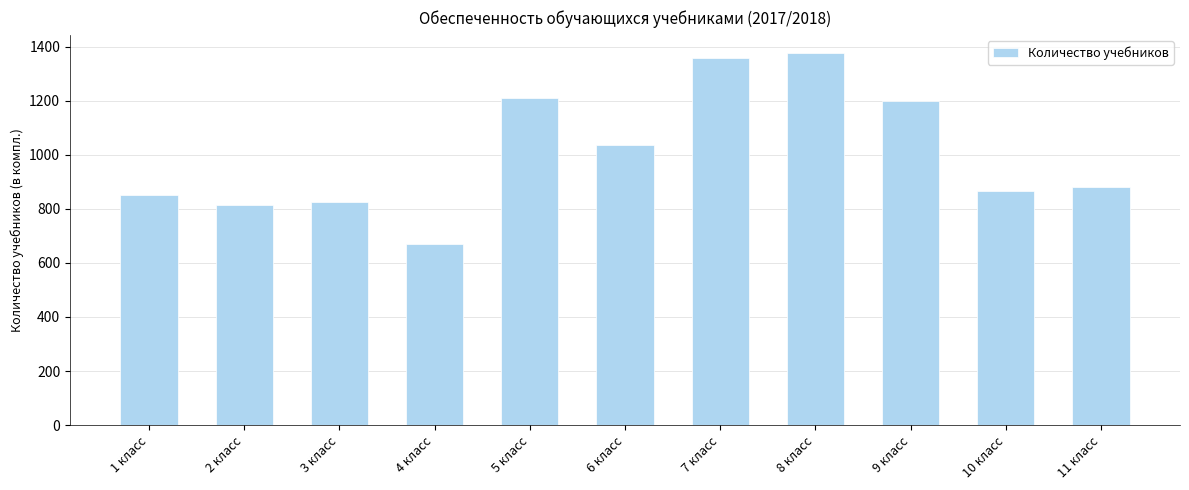

How many distinct data groups are displayed?

1